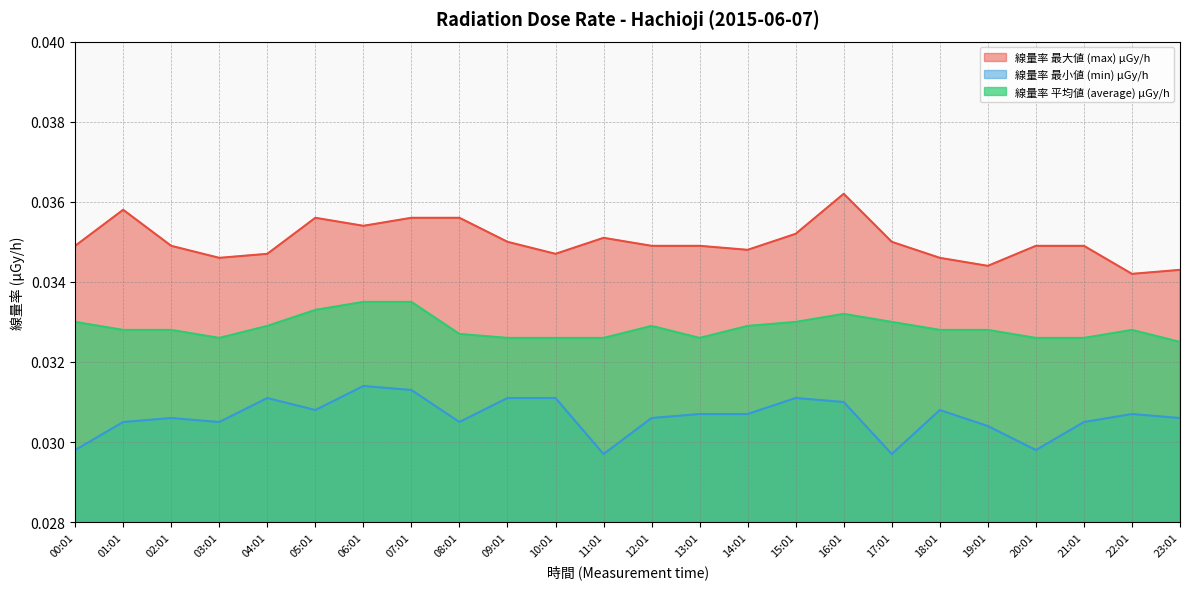

Is the value of 線量率 平均値 (average) μGy/h at 21:01 greater than the value of 線量率 最小値 (min) μGy/h at 14:01?

Yes